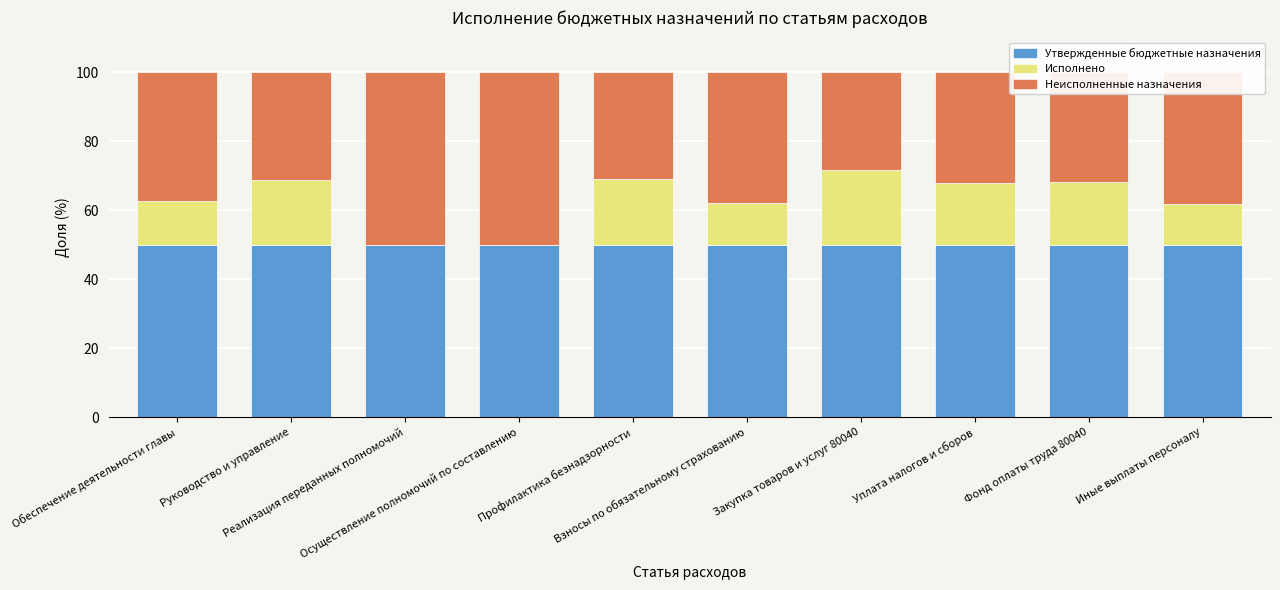

What are all the series names shown in the legend?

Утвержденные бюджетные назначения, Исполнено, Неисполненные назначения